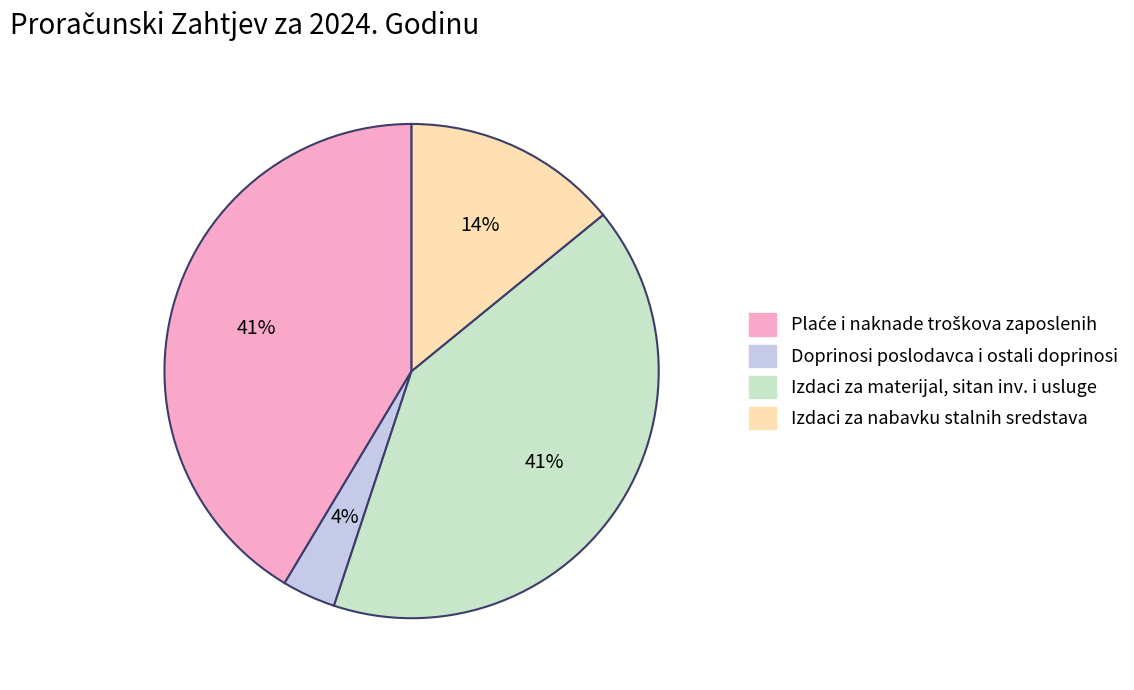

Which slice is the smallest?

Doprinosi poslodavca i ostali doprinosi